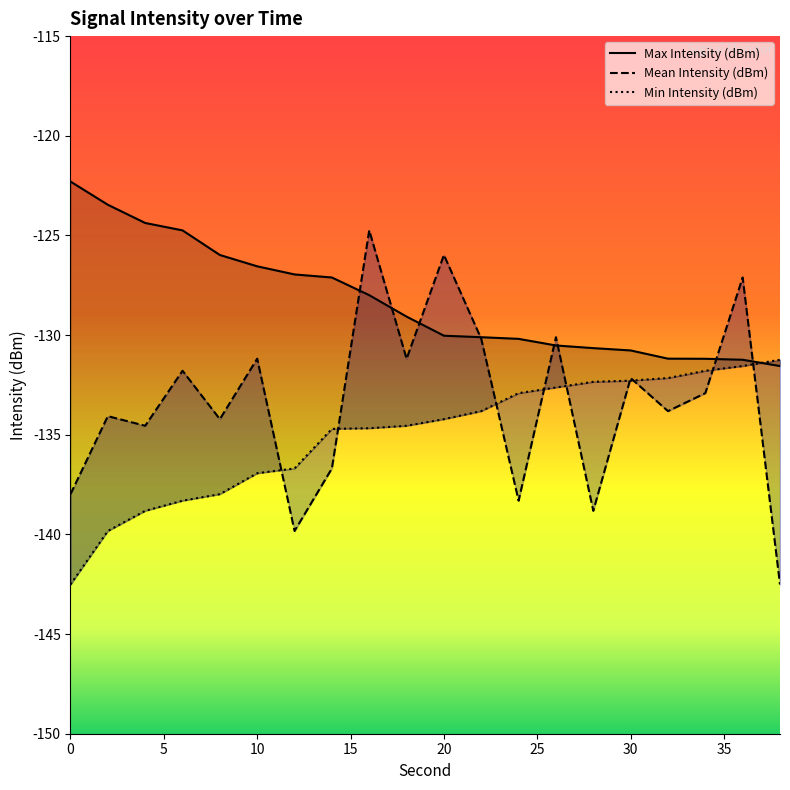

After their last crossing, which series has the higher values: Mean Intensity (dBm) or Max Intensity (dBm)?

Max Intensity (dBm)